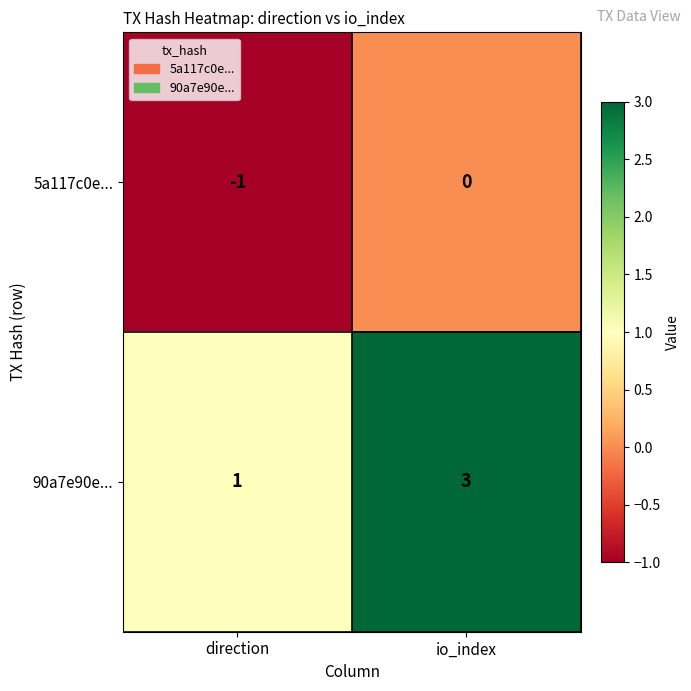

What is the sum of the 90a7e90e... values at io_index and direction?

4